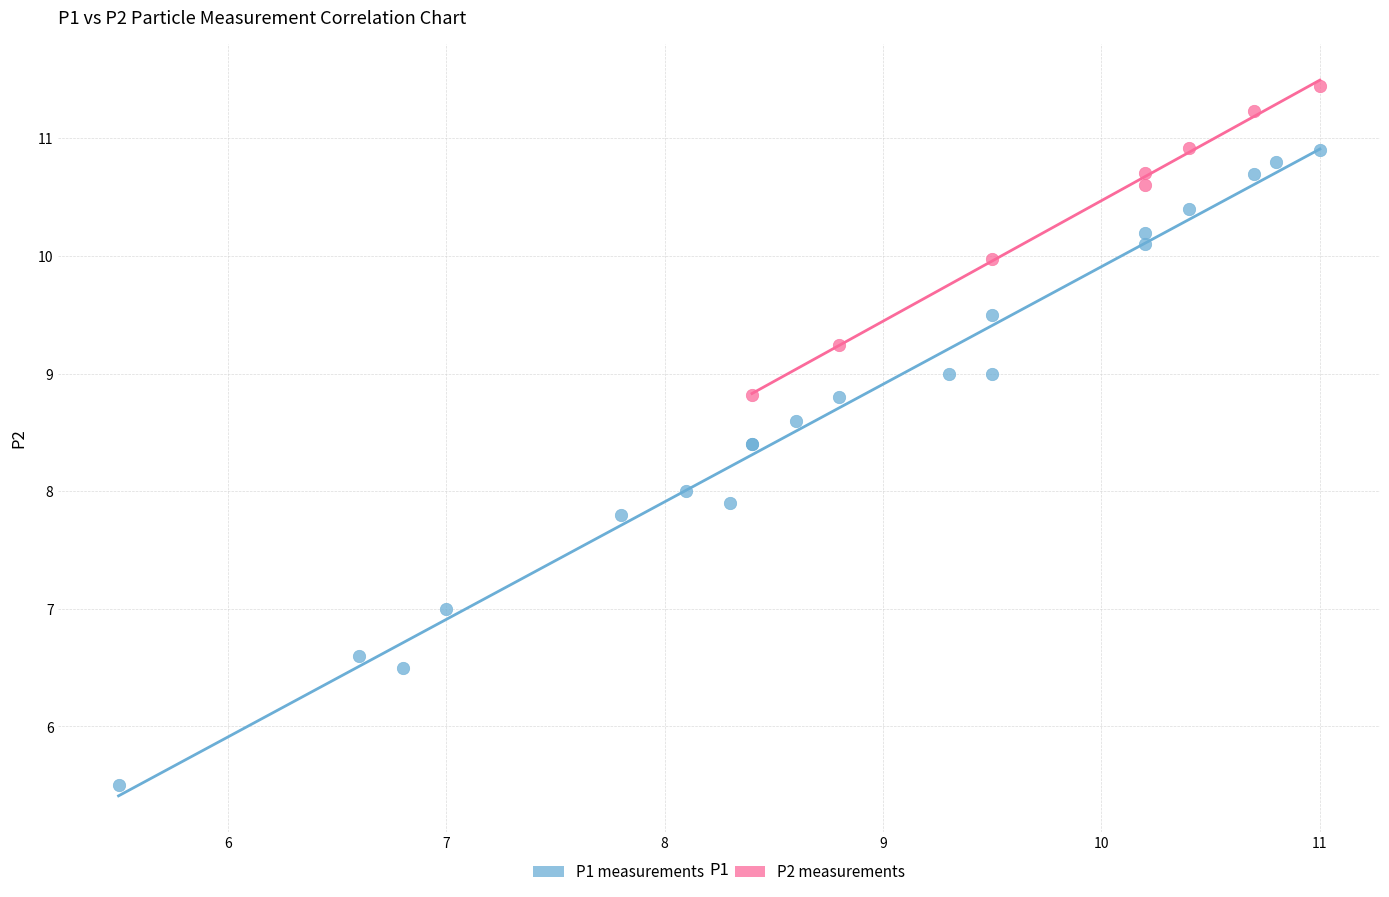

Which series reaches the minimum Y coordinate?

P1 measurements